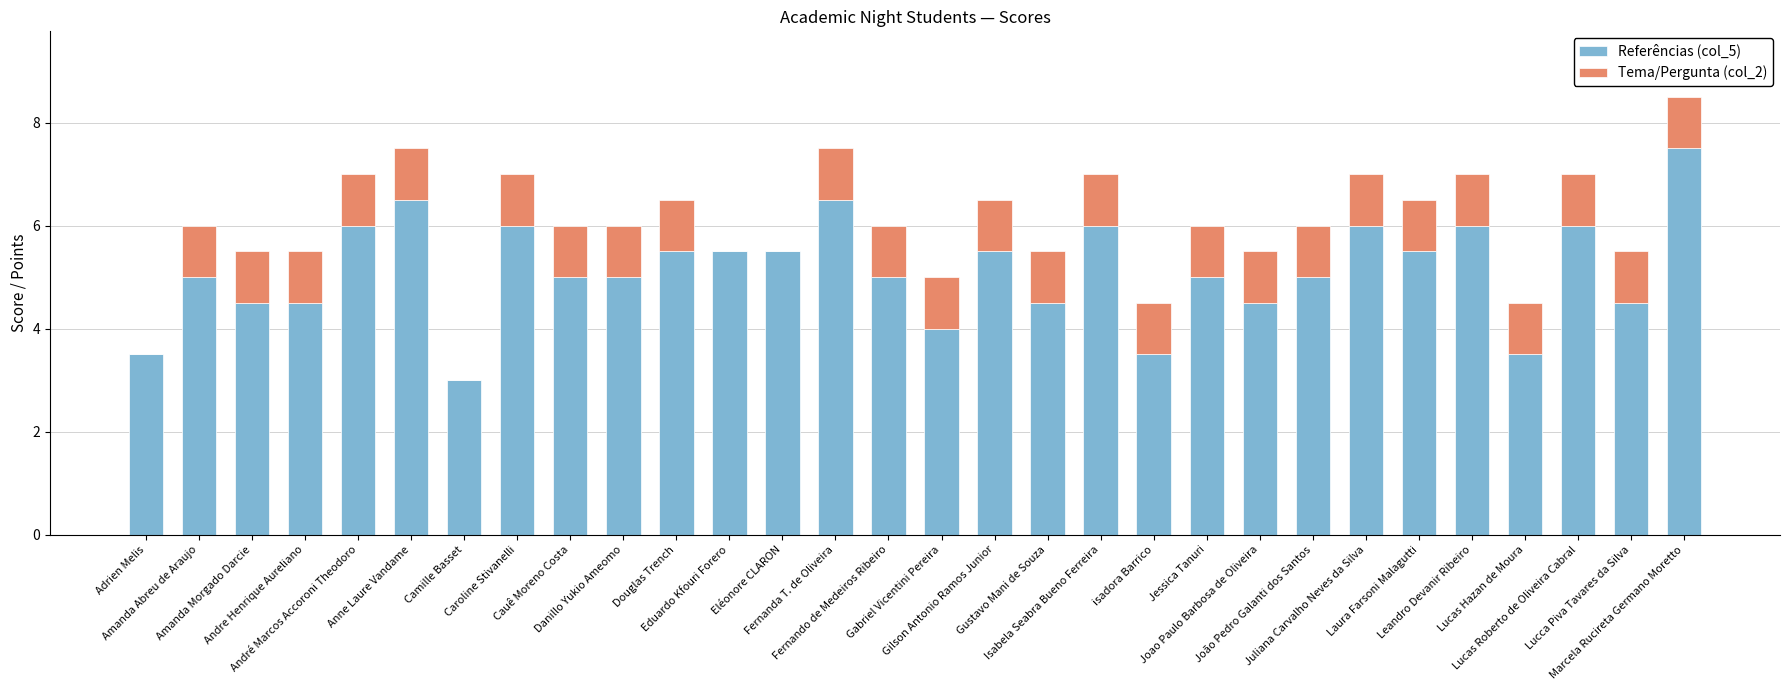

True or false: Referências (col_5) has a value of 2.6 at Andre Henrique Aureliano.

False